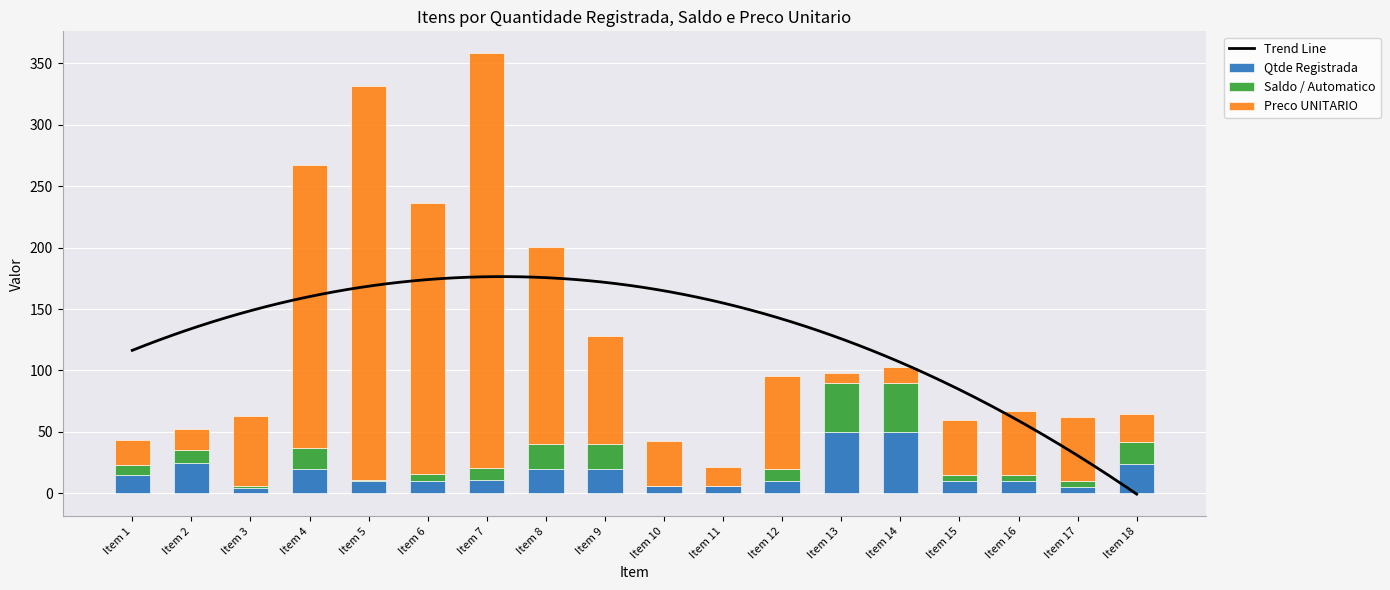

What is the maximum value for Qtde Registrada?

50.0